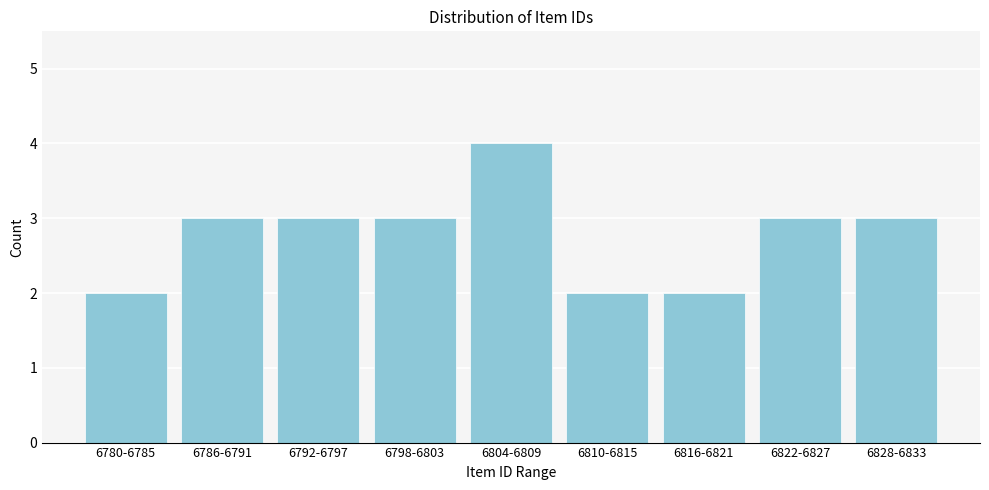

Reading left to right, what are all the values shown in this chart?

6780-6785=2	6786-6791=3	6792-6797=3	6798-6803=3	6804-6809=4	6810-6815=2	6816-6821=2	6822-6827=3	6828-6833=3